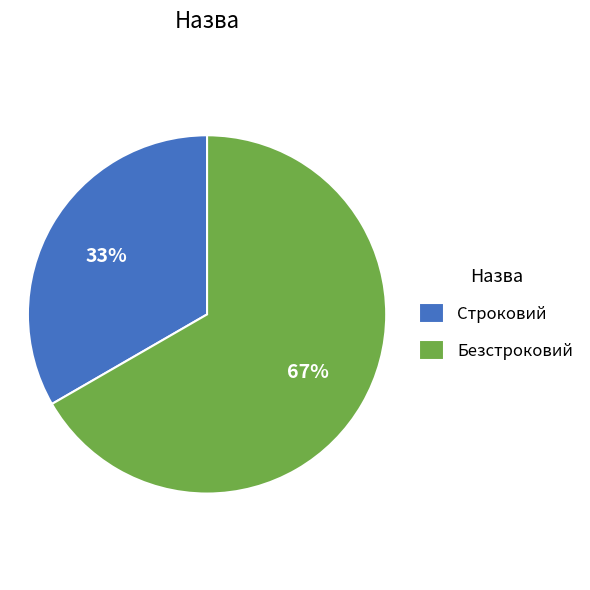

Is the sum of Безстроковий and Строковий greater than half?

Yes